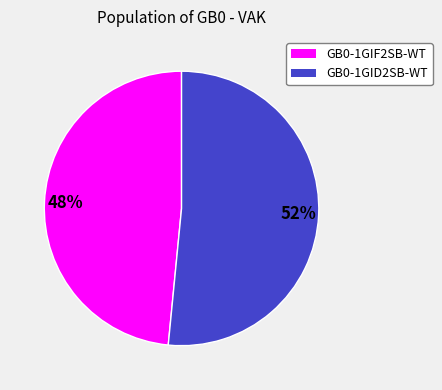

To the nearest percent, what is the combined percentage of GB0-1GIF2SB-WT and GB0-1GID2SB-WT?

100%